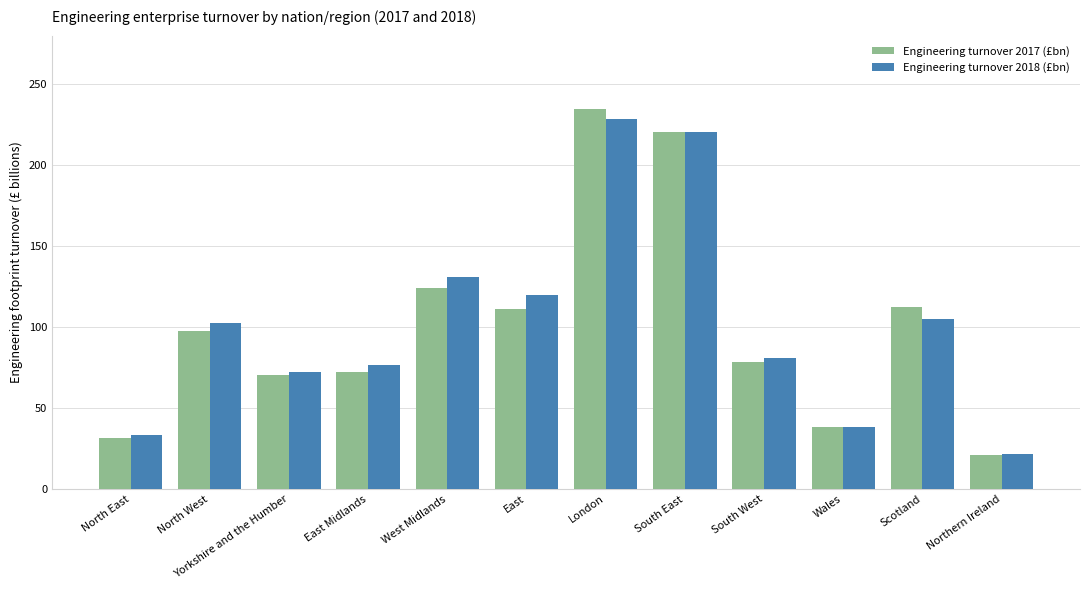

Read the Engineering turnover 2018 (£bn) value at North West.

102.4